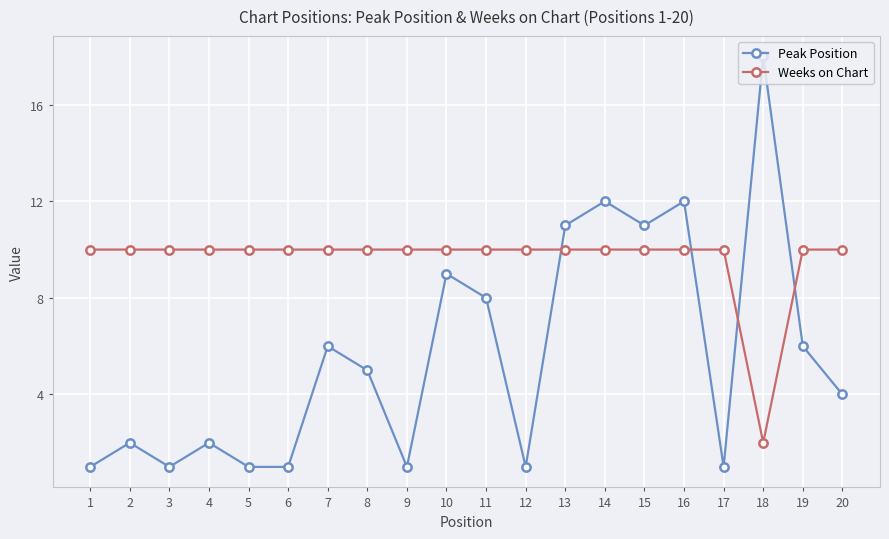

The Weeks on Chart series shows 10 at 16. True or false?

True